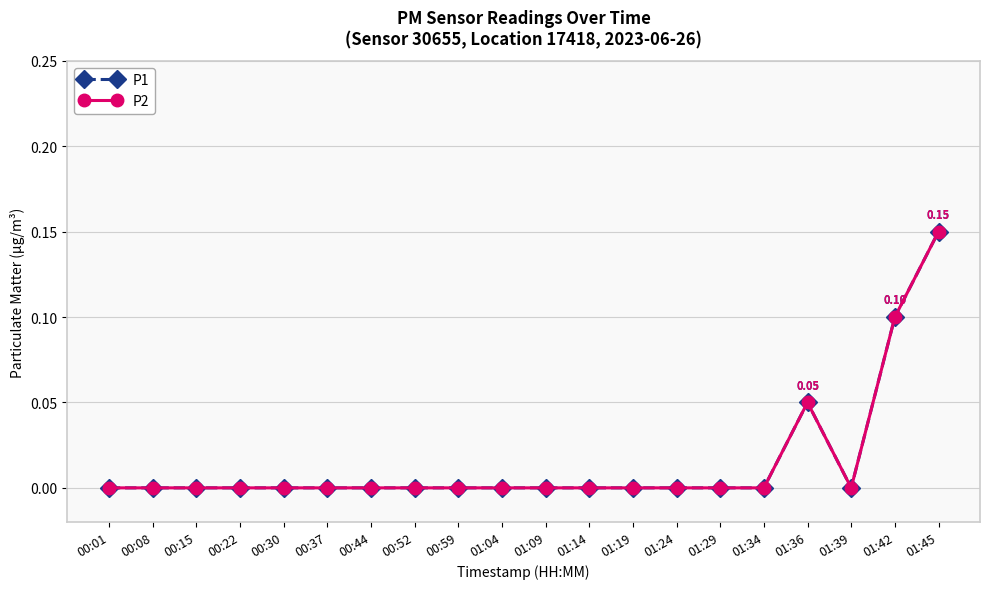

Is this an area chart (filled region under the line)?

No